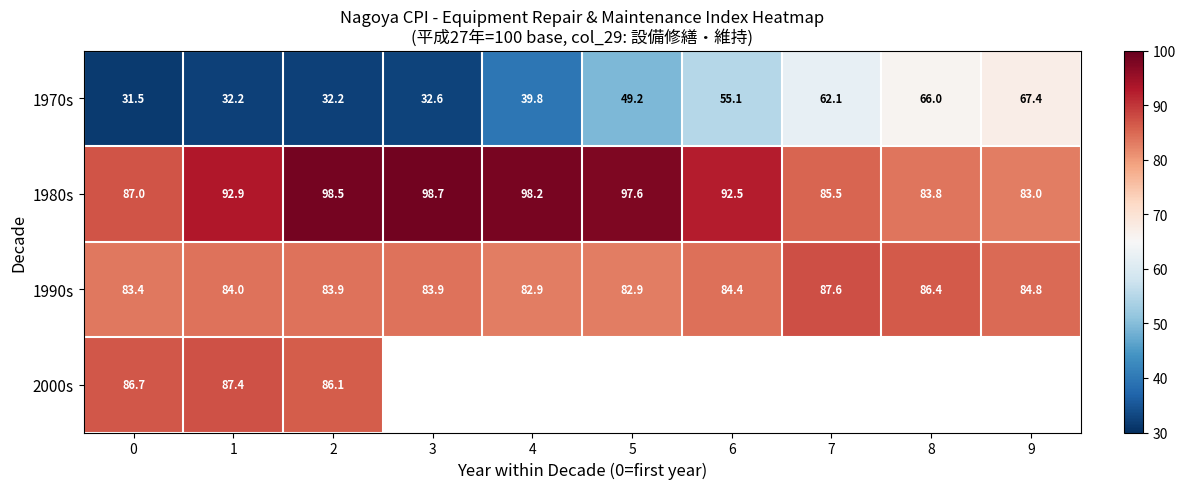

Is it true that 1970s equals 98.4 at 7?

False